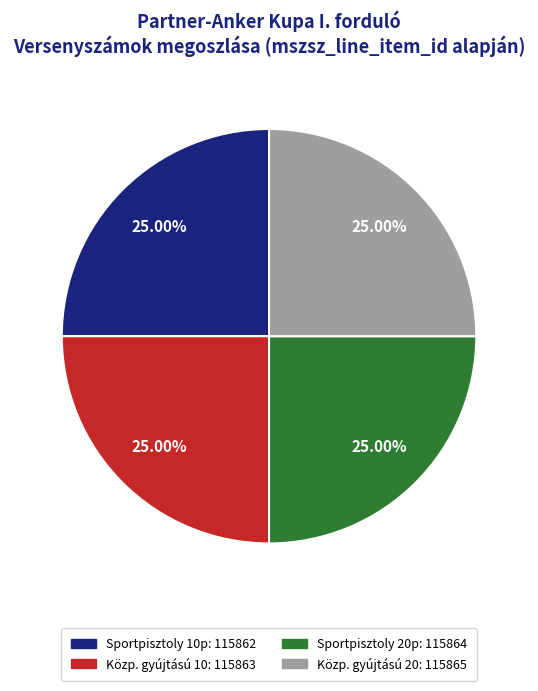

Does Sportpisztoly 10p: 115862 account for over 50% of the chart?

No